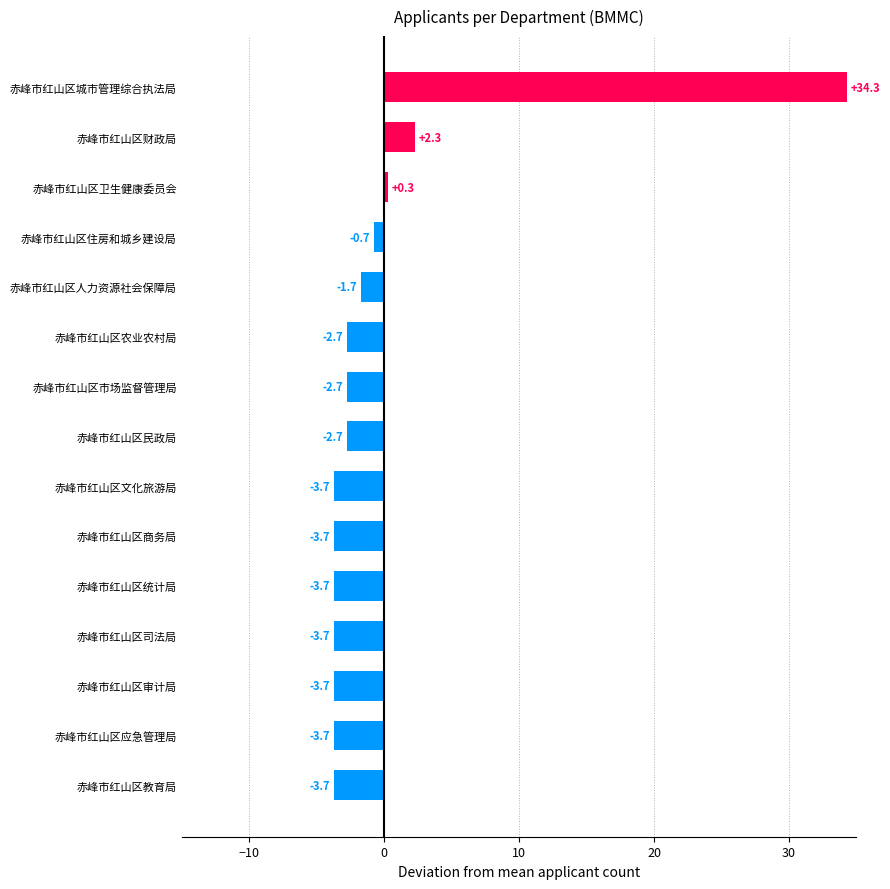

Are the bars horizontal?

Yes